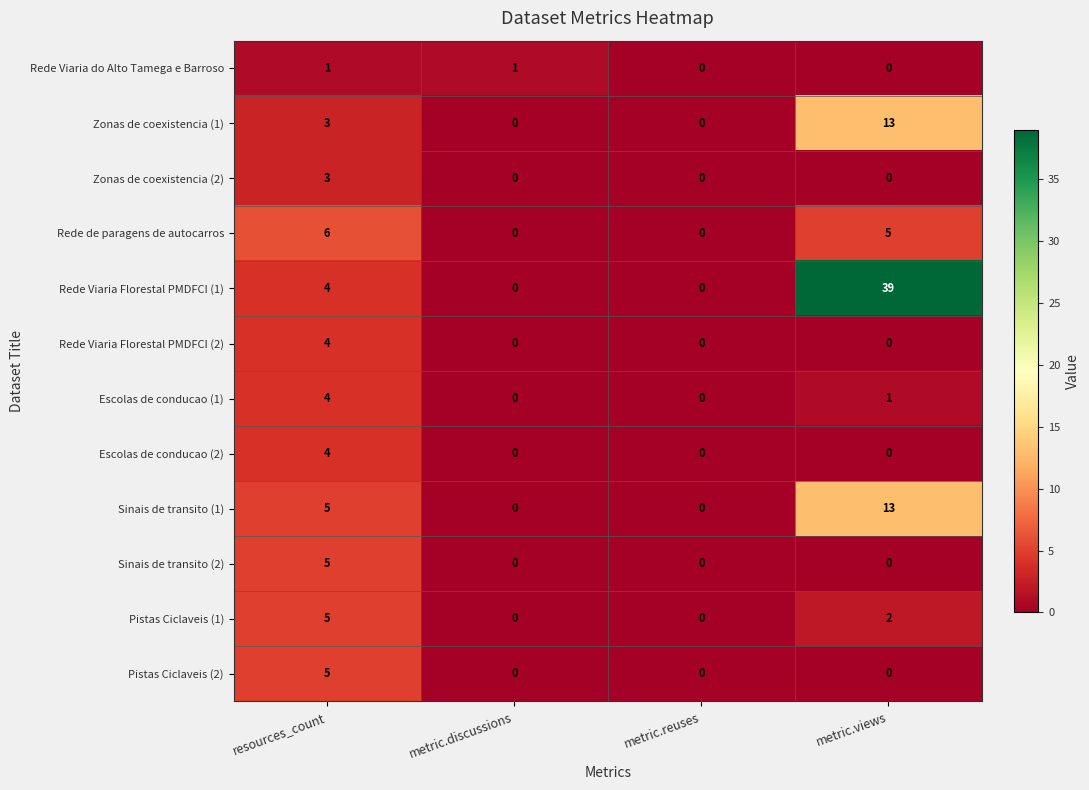

At which category is the sum across all series the highest?

metric.views